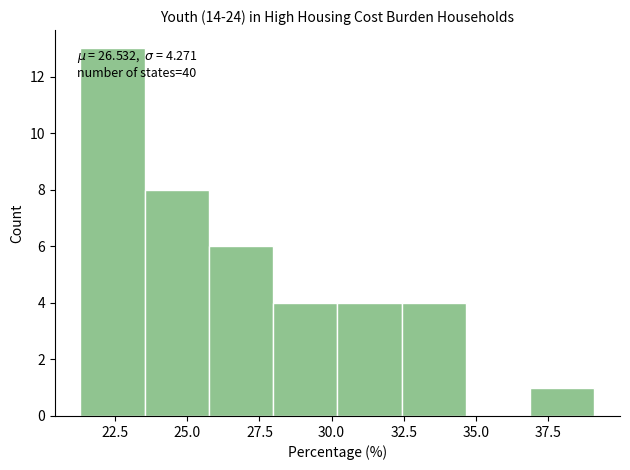

Over which range of the x-axis is the bar tallest?

21.5 to 23.5